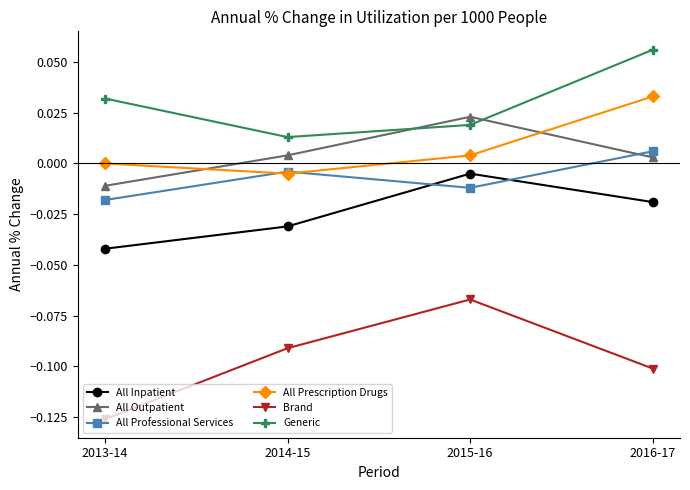

Is it true that Brand equals -0.0 at 2014-15?

False